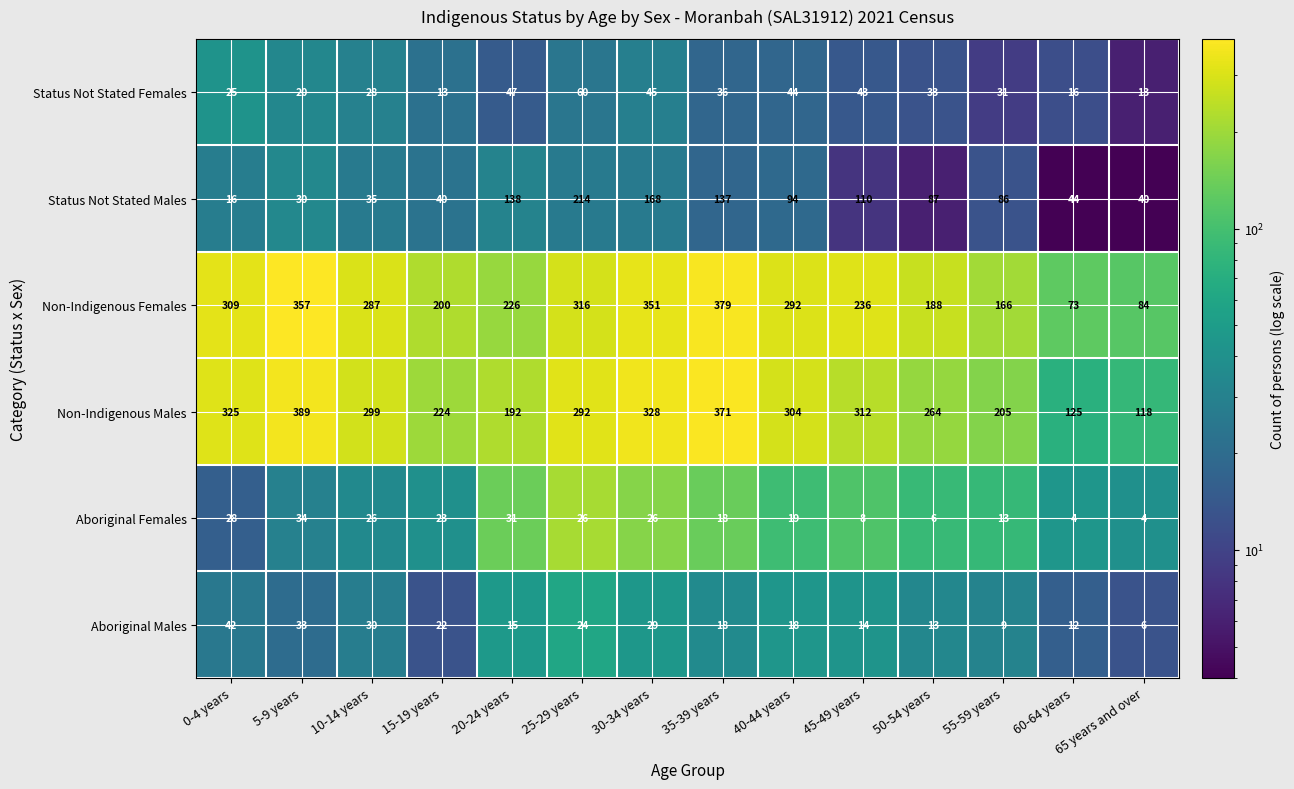

True or false: Non-Indigenous Males has a value of 36 at 60-64 years.

False